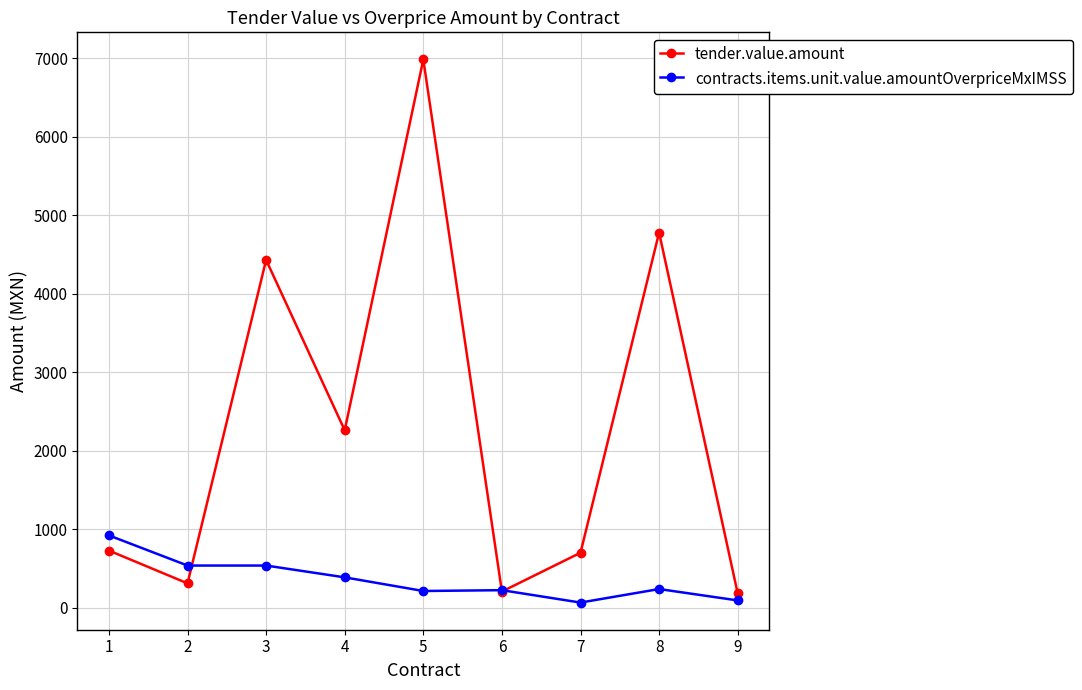

How many values in the tender.value.amount series exceed 730?

5